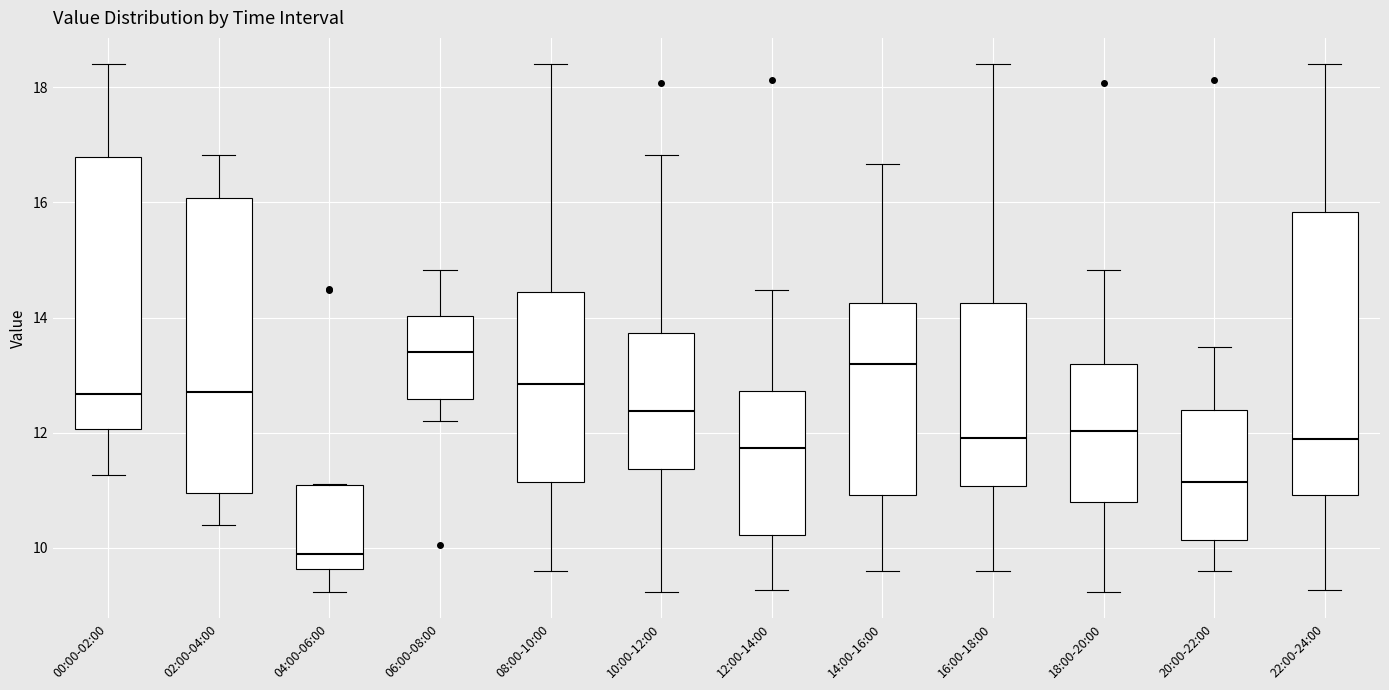

Reading left to right, read every box against the y-axis: the position of its median line, the range the box covers, and the ends of its whiskers. The values are not printed on the chart, so give them approximately, as read against the axis.

00:00-02:00: median 12.6, box 12.0 to 16.8, whiskers 11.2 to 18.4
02:00-04:00: median 12.8, box 11.0 to 16.0, whiskers 10.4 to 16.8
04:00-06:00: median 9.8, box 9.6 to 11.0, whiskers 9.2 to 11.2
06:00-08:00: median 13.4, box 12.6 to 14.0, whiskers 12.2 to 14.8
08:00-10:00: median 12.8, box 11.2 to 14.4, whiskers 9.6 to 18.4
10:00-12:00: median 12.4, box 11.4 to 13.8, whiskers 9.2 to 16.8
12:00-14:00: median 11.8, box 10.2 to 12.8, whiskers 9.2 to 14.4
14:00-16:00: median 13.2, box 11.0 to 14.2, whiskers 9.6 to 16.6
16:00-18:00: median 12.0, box 11.0 to 14.2, whiskers 9.6 to 18.4
18:00-20:00: median 12.0, box 10.8 to 13.2, whiskers 9.2 to 14.8
20:00-22:00: median 11.2, box 10.2 to 12.4, whiskers 9.6 to 13.4
22:00-24:00: median 11.8, box 11.0 to 15.8, whiskers 9.2 to 18.4